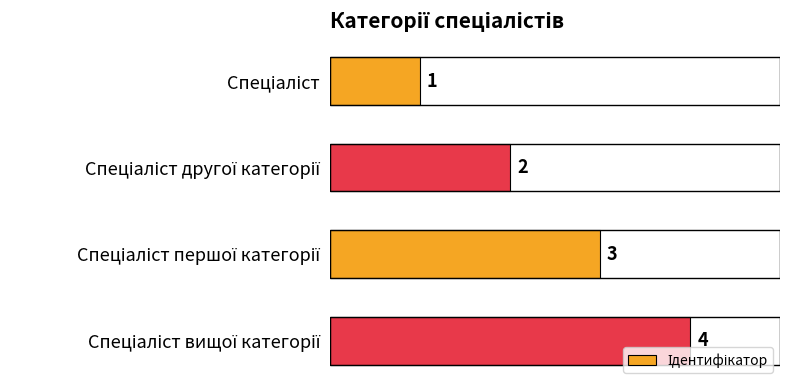

What is the value of the 2nd bar from the top?

2